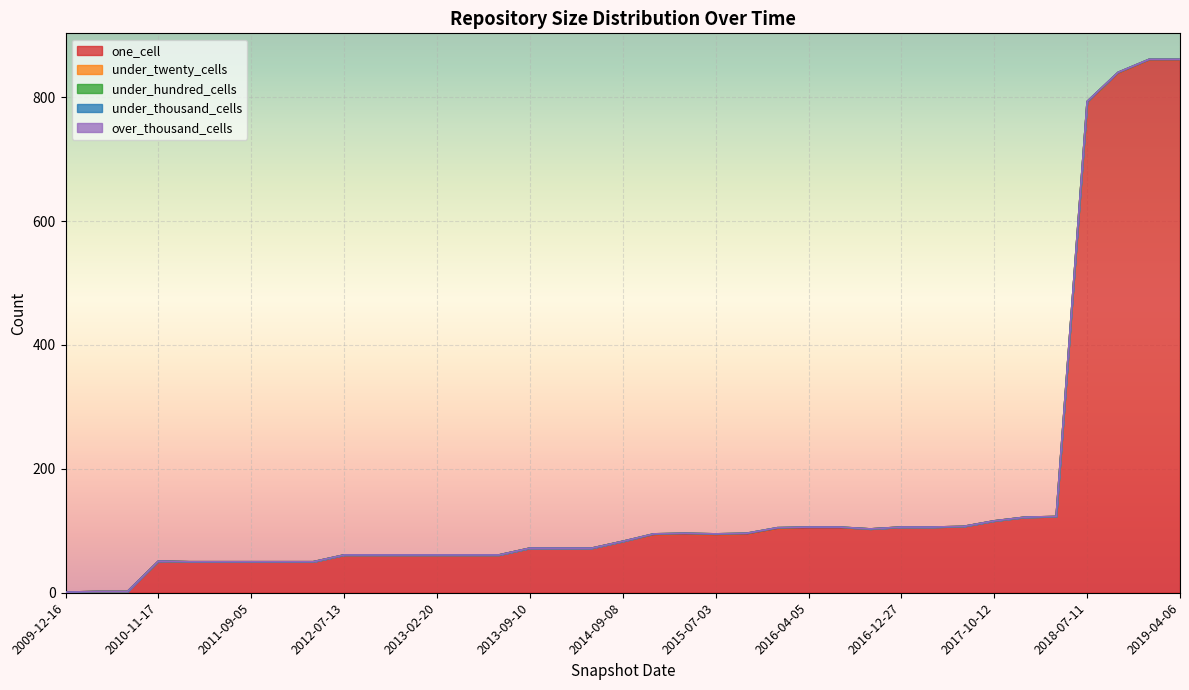

Does the chart display data point markers on the line(s)?

No